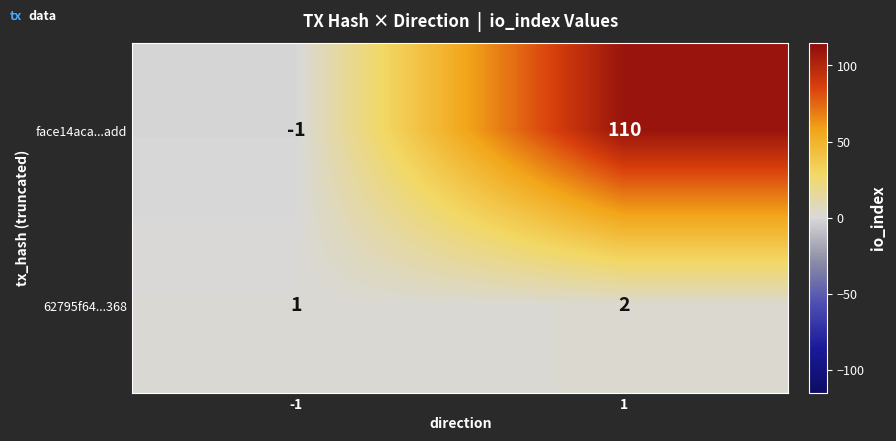

What is the maximum value shown in the chart?

110